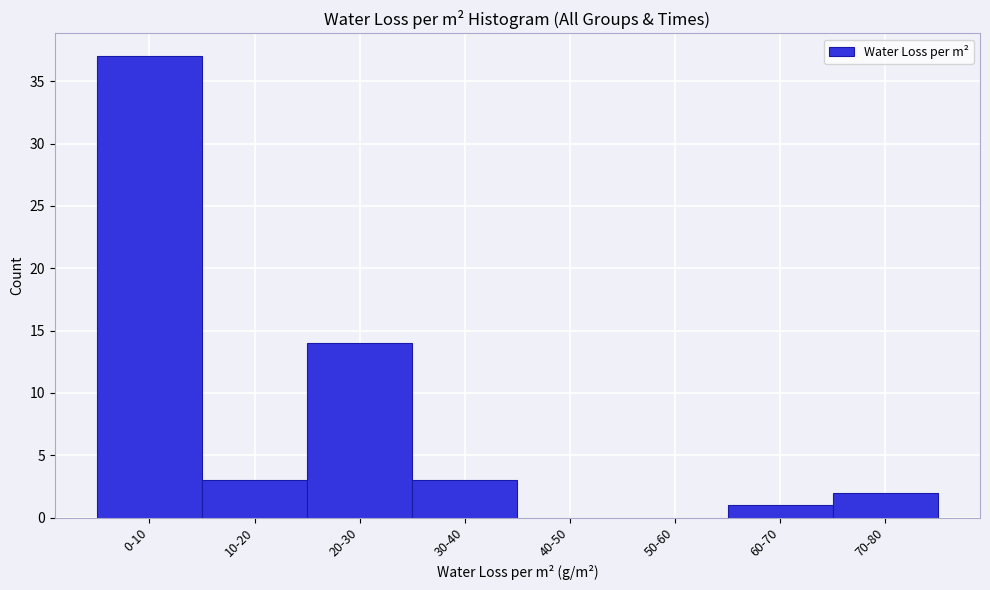

Reading left to right, what are all the values shown in this chart?

0-10=37	10-20=3	20-30=14	30-40=3	40-50=0	50-60=0	60-70=1	70-80=2